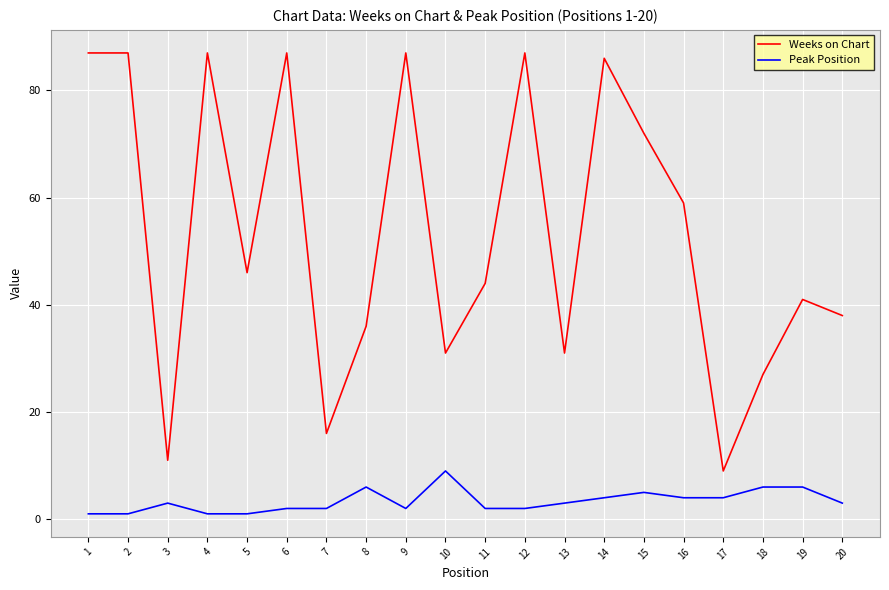

Reading left to right, list all the values displayed in this chart.

Weeks on Chart: 1=87	2=87	3=11	4=87	5=46	6=87	7=16	8=36	9=87	10=31	11=44	12=87	13=31	14=86	15=72	16=59	17=9	18=27	19=41	20=38
Peak Position: 1=1	2=1	3=3	4=1	5=1	6=2	7=2	8=6	9=2	10=9	11=2	12=2	13=3	14=4	15=5	16=4	17=4	18=6	19=6	20=3